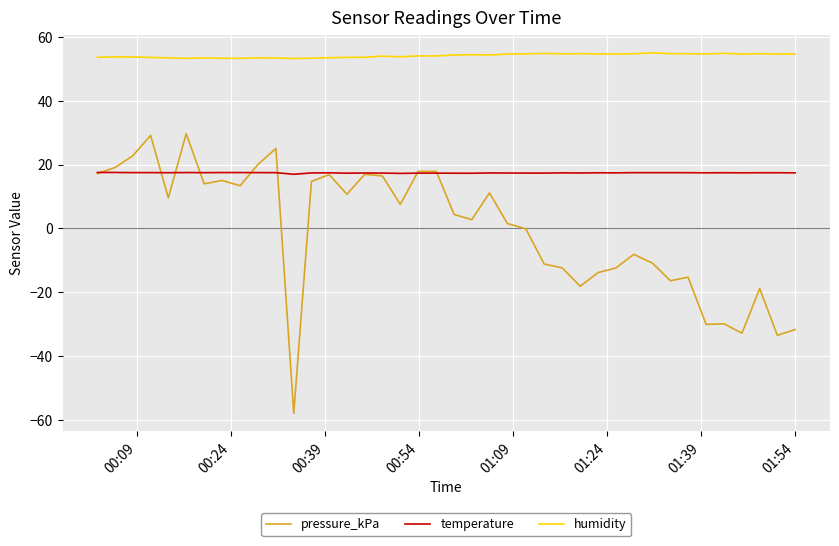

True or false: pressure_kPa and humidity cross at least once.

False